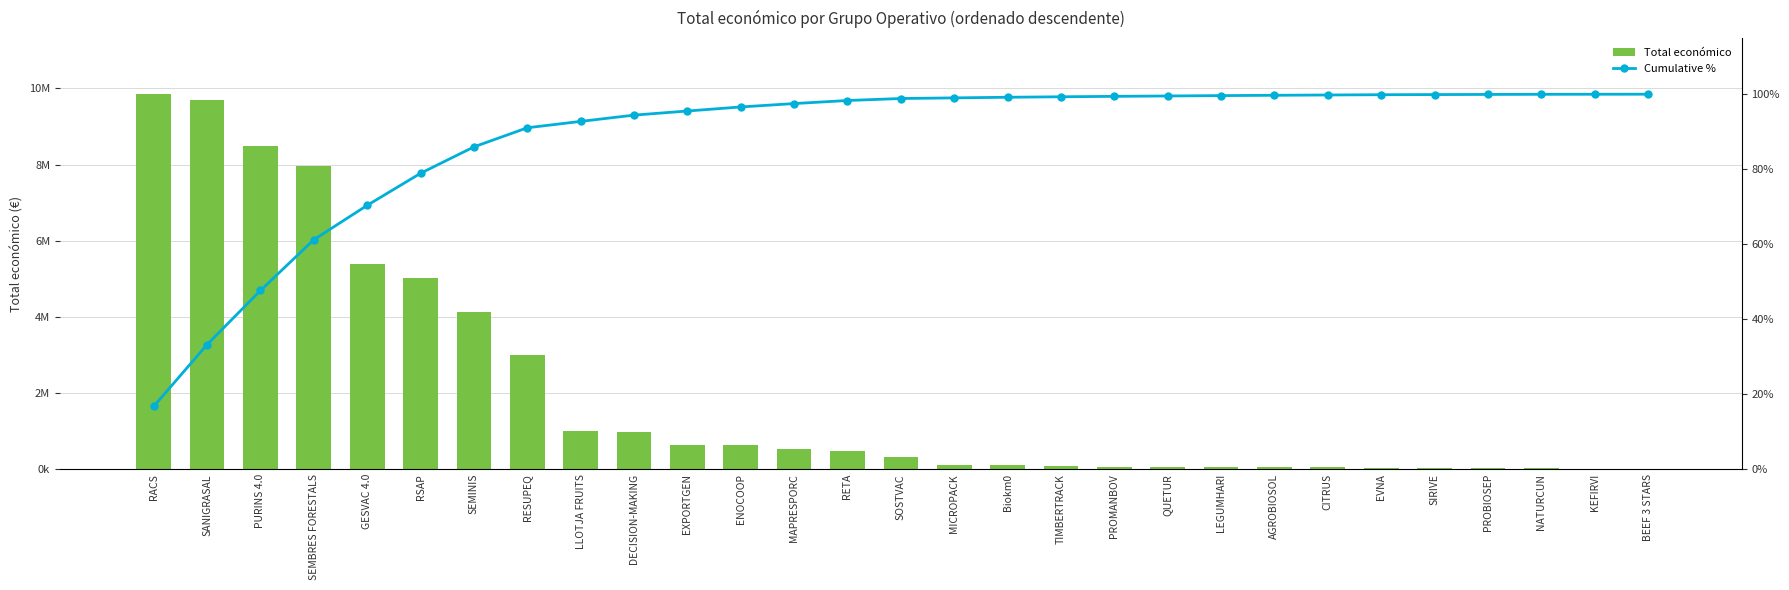

What is the difference between the Total económico values at SANIGRASAL and EXPORTGEN?

9050468.0